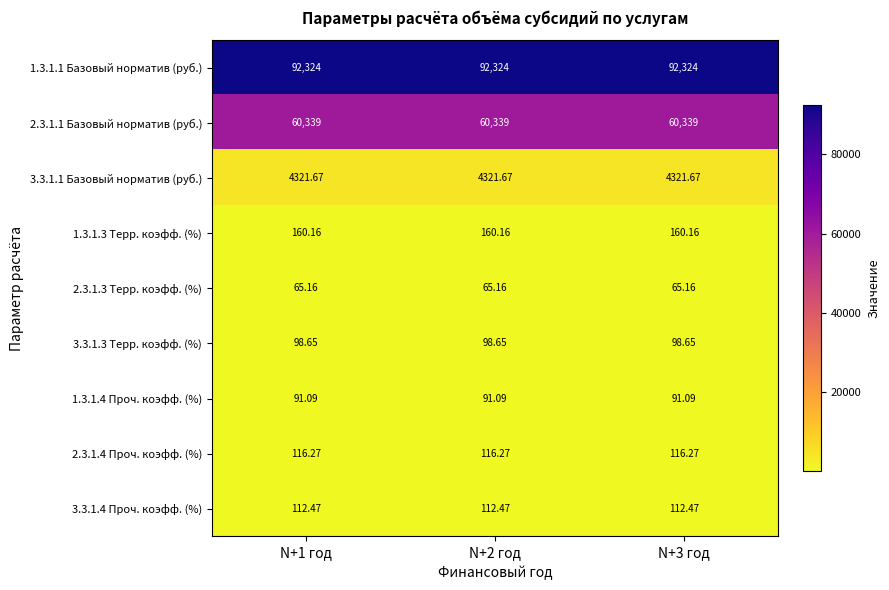

Reading left to right, list all the values displayed in this chart.

1.3.1.1 Базовый норматив (руб.): N+1 год=92324.0	N+2 год=92324.0	N+3 год=92324.0
2.3.1.1 Базовый норматив (руб.): N+1 год=60339.0	N+2 год=60339.0	N+3 год=60339.0
3.3.1.1 Базовый норматив (руб.): N+1 год=4321.7	N+2 год=4321.7	N+3 год=4321.7
1.3.1.3 Терр. коэфф. (%): N+1 год=160.2	N+2 год=160.2	N+3 год=160.2
2.3.1.3 Терр. коэфф. (%): N+1 год=65.2	N+2 год=65.2	N+3 год=65.2
3.3.1.3 Терр. коэфф. (%): N+1 год=98.7	N+2 год=98.7	N+3 год=98.7
1.3.1.4 Проч. коэфф. (%): N+1 год=91.1	N+2 год=91.1	N+3 год=91.1
2.3.1.4 Проч. коэфф. (%): N+1 год=116.3	N+2 год=116.3	N+3 год=116.3
3.3.1.4 Проч. коэфф. (%): N+1 год=112.5	N+2 год=112.5	N+3 год=112.5